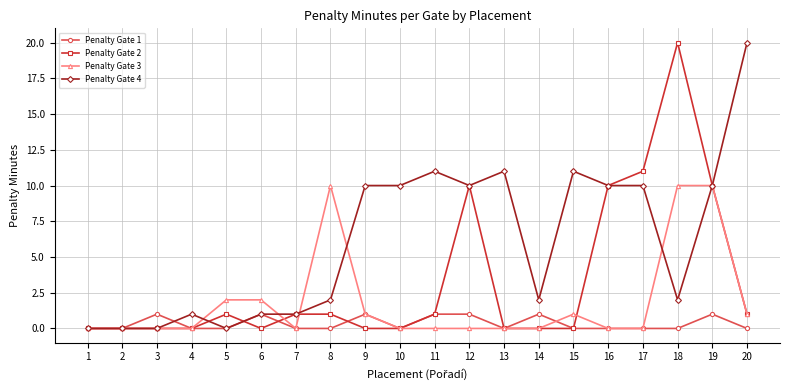

Rank the series by their average value, from lowest to highest.

Penalty Gate 1, Penalty Gate 3, Penalty Gate 2, Penalty Gate 4